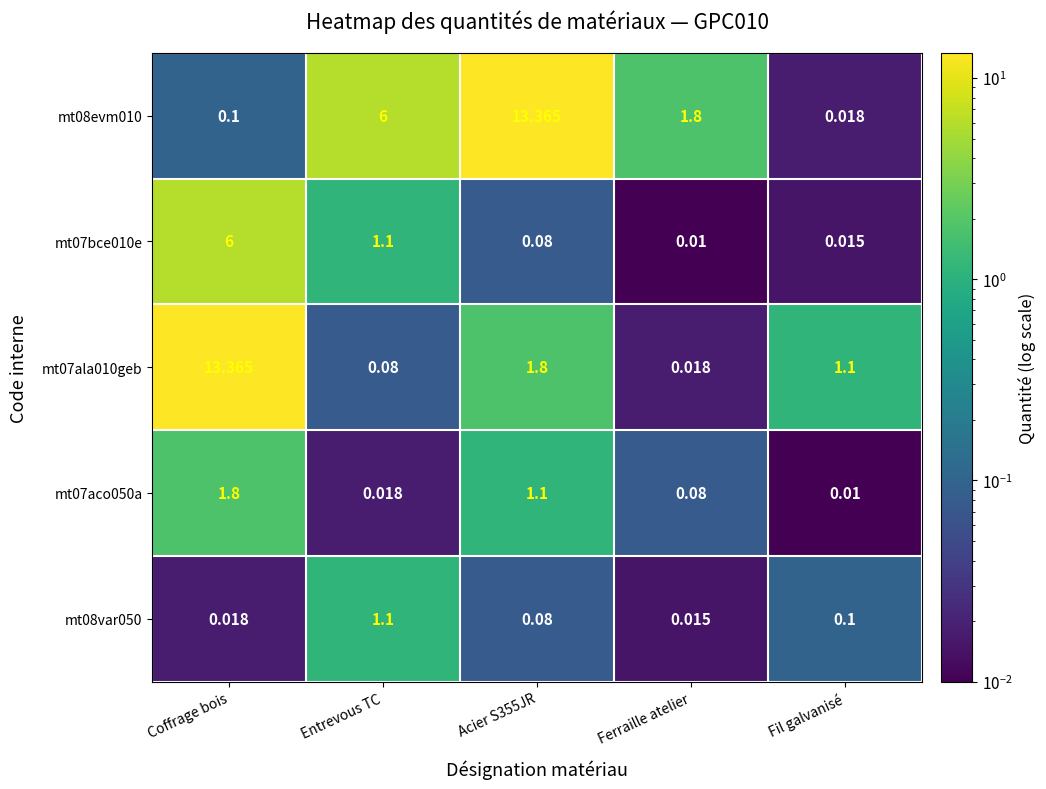

At which category is the sum across all series the highest?

Coffrage bois